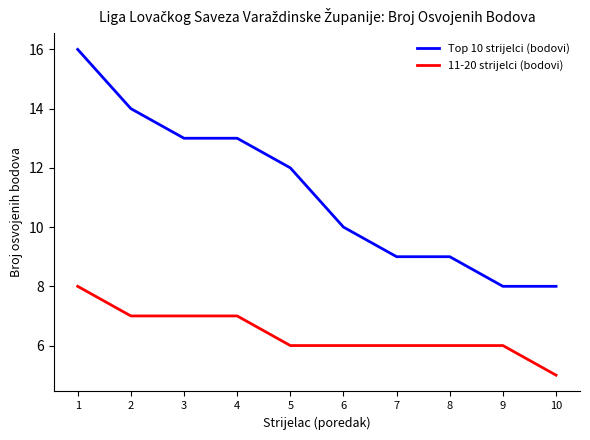

What is the approximate value of 11-20 strijelci (bodovi) at 10?

5